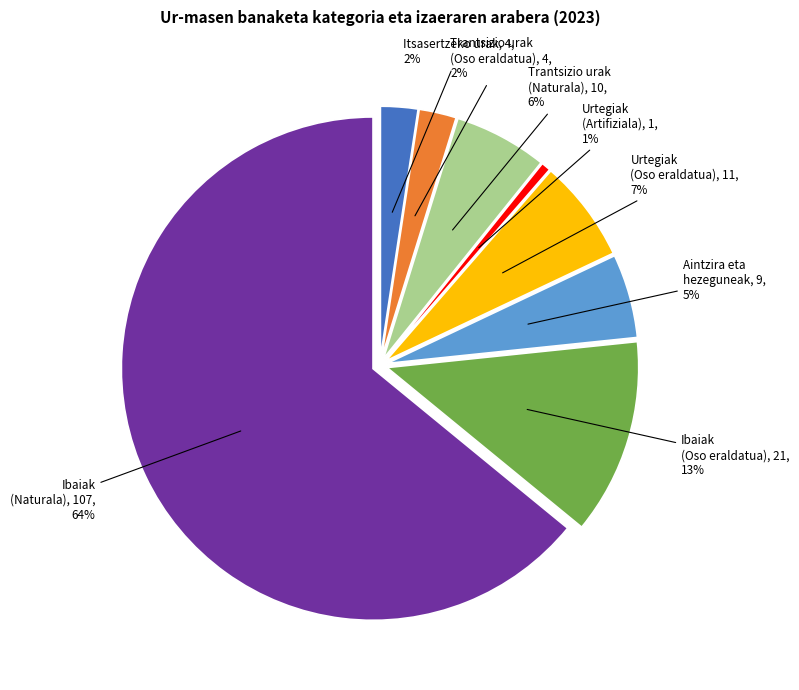

To the nearest percent, what percentage of the pie is Ibaiak
(Oso eraldatua)?

13%